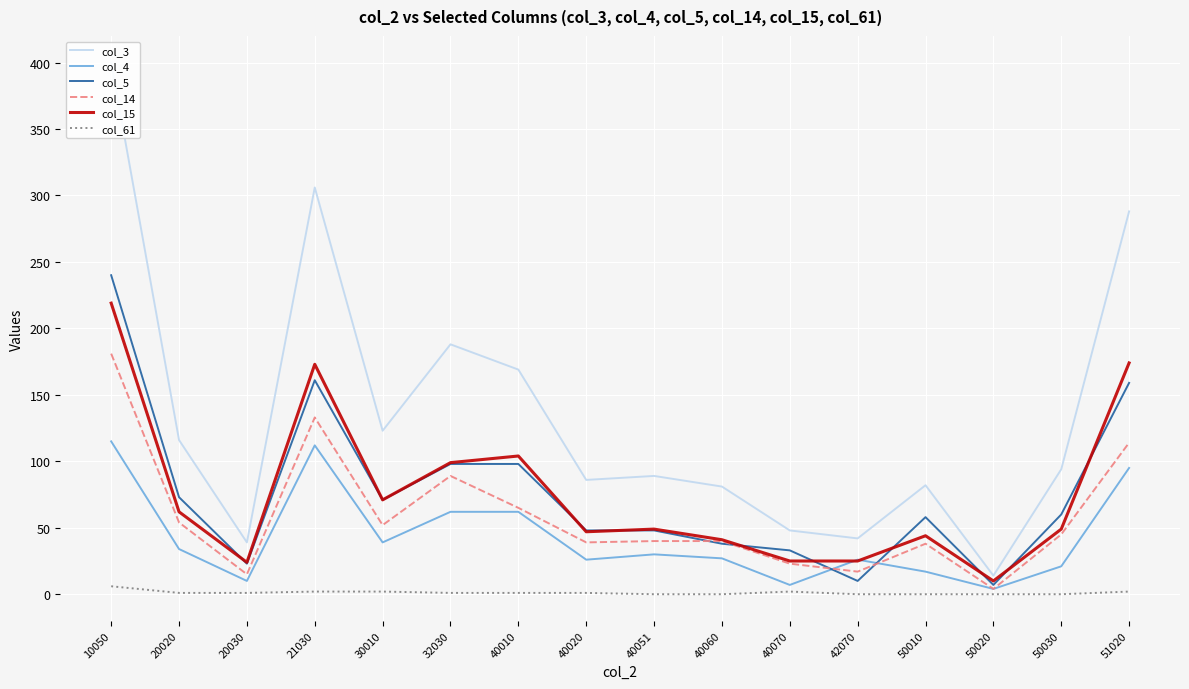

At 20030, list the series in order from largest to smallest.

col_3, col_15, col_5, col_14, col_4, col_61